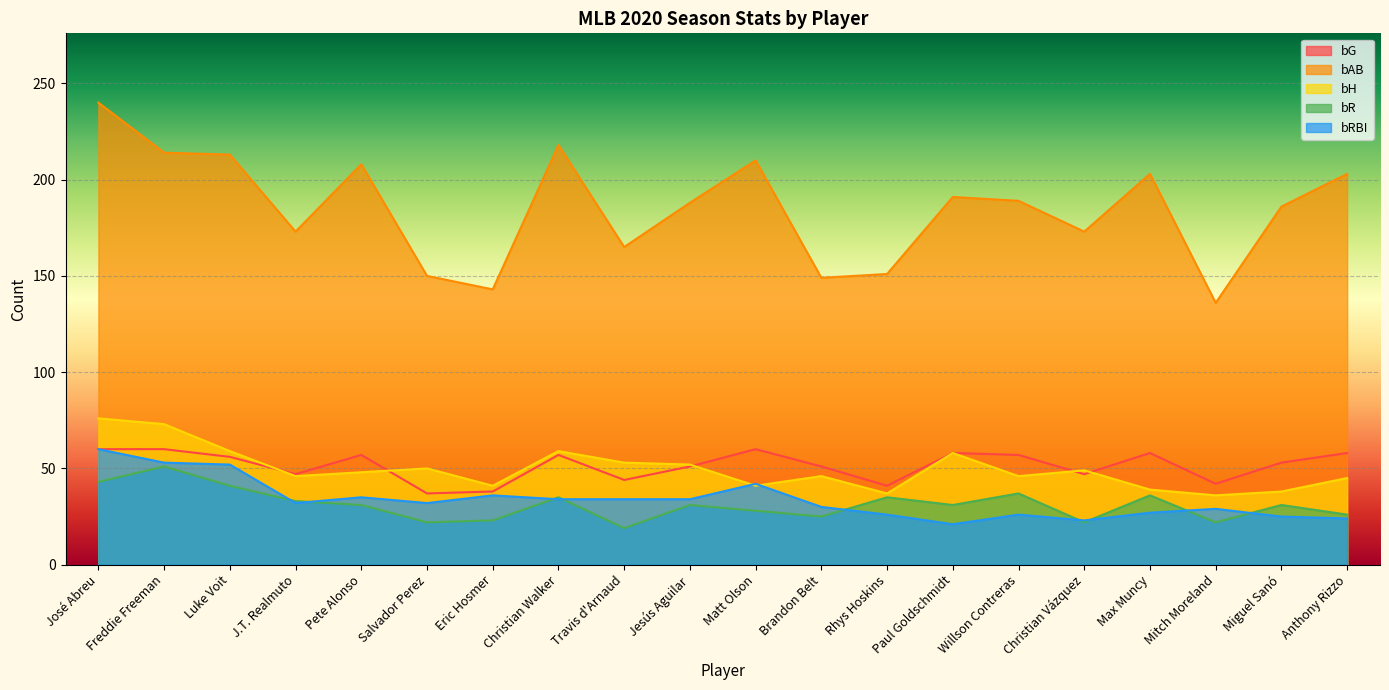

Is the value of bR at Paul Goldschmidt greater than the value of bRBI at Travis d'Arnaud?

No